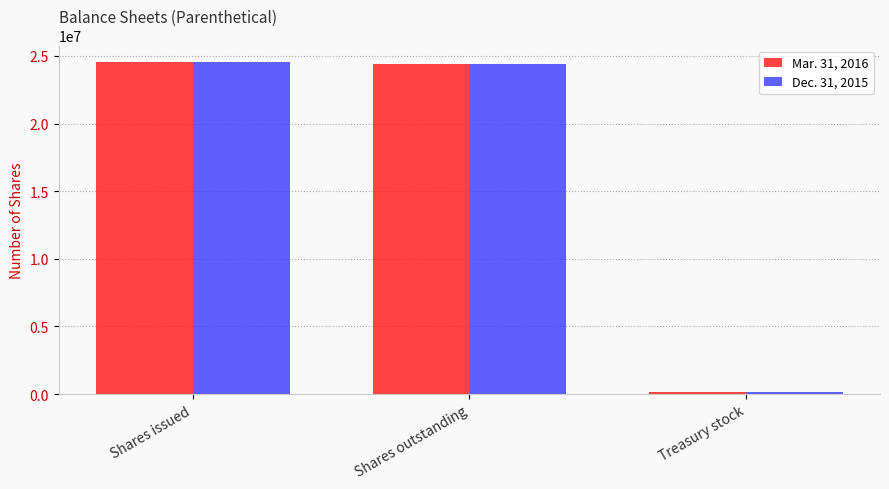

Count the number of categories in the chart.

3